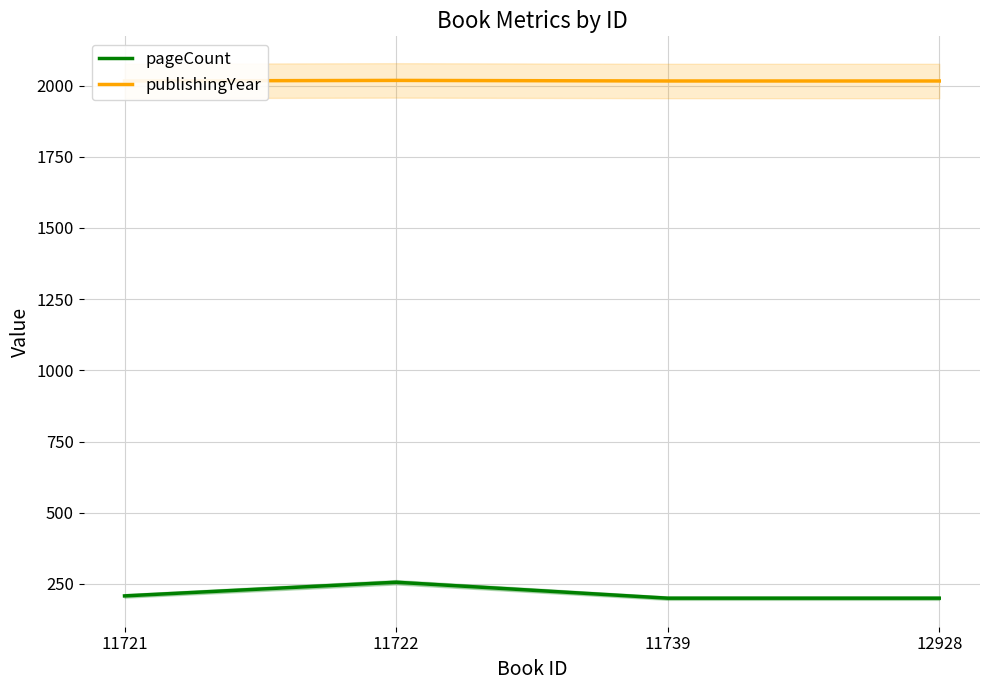

What is the spread (max minus min) of values at 11721?

1808